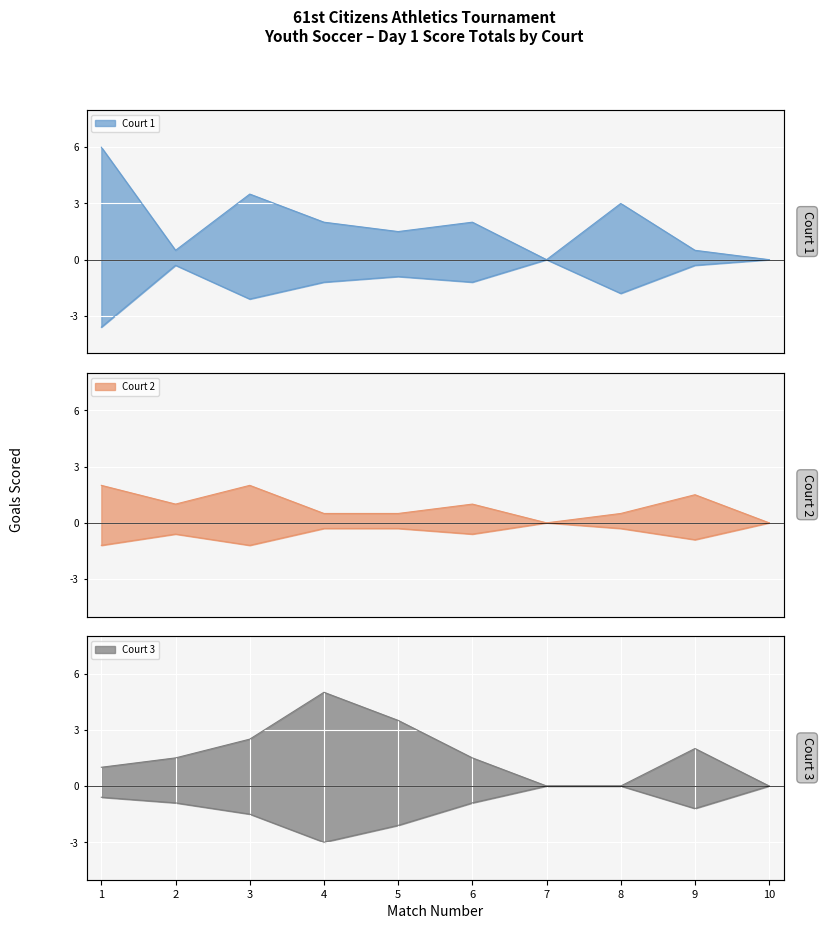

The value of Court 2 at 5 is 0.3. True or false?

False